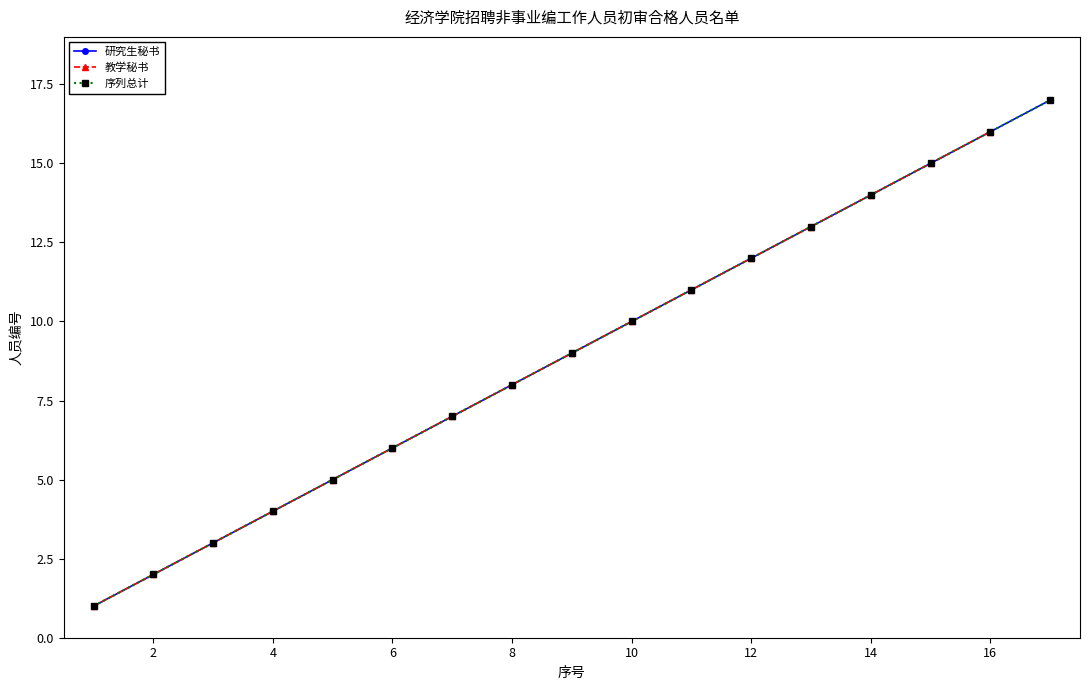

Reading left to right, list all the values displayed in this chart.

1=1	2=2	3=3	4=4	5=5	6=6	7=7	8=8	9=9	10=10	11=11	12=12	13=13	14=14	15=15	16=16	17=17